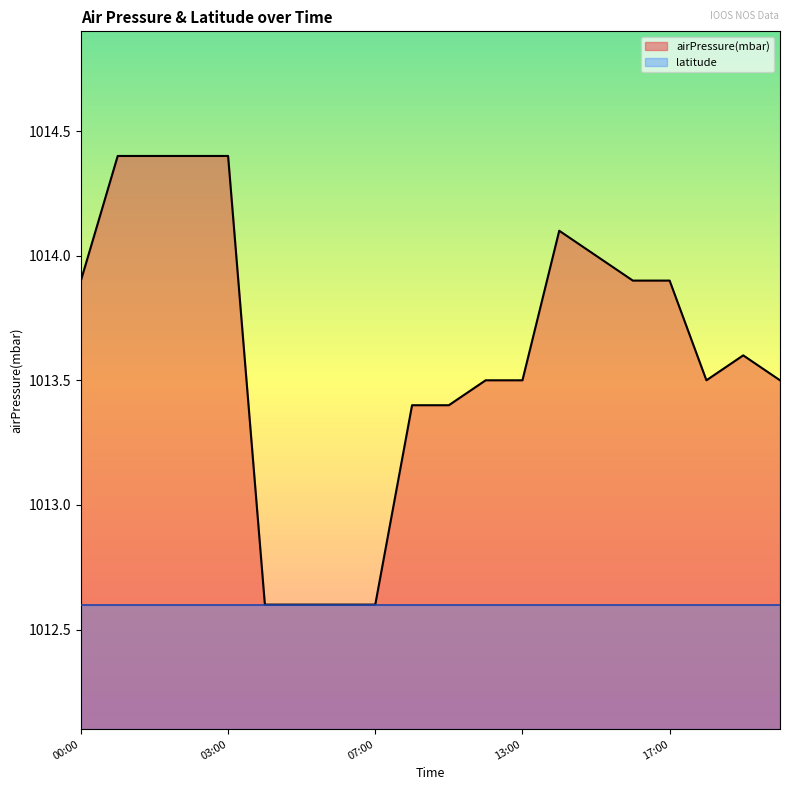

The value of latitude at 17:00 is 1012.6. True or false?

True